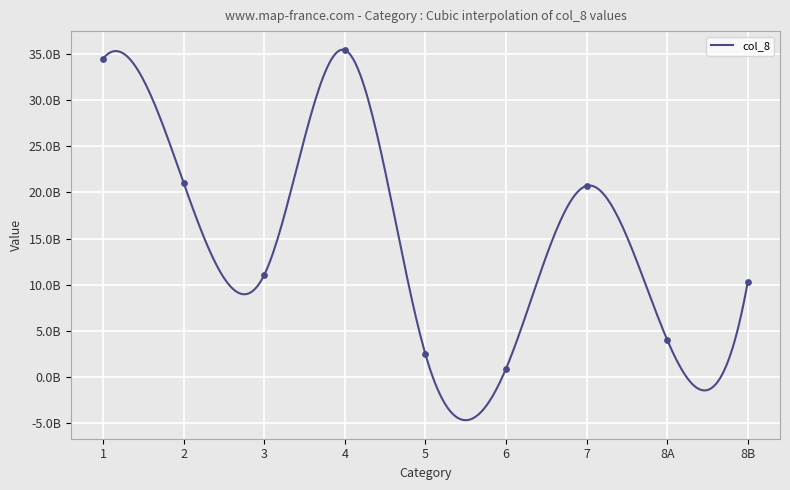

Which has a higher value, 3 or 2?

2